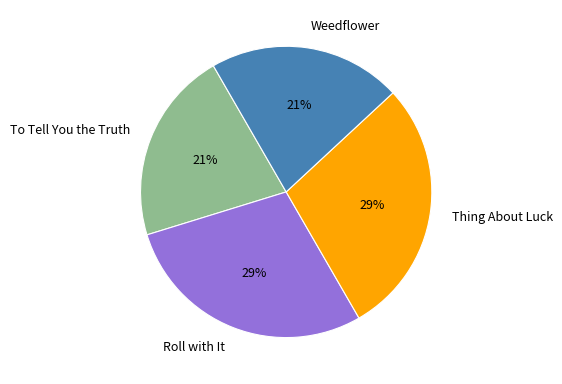

The Weedflower slice represents 36% of the pie. True or false?

False